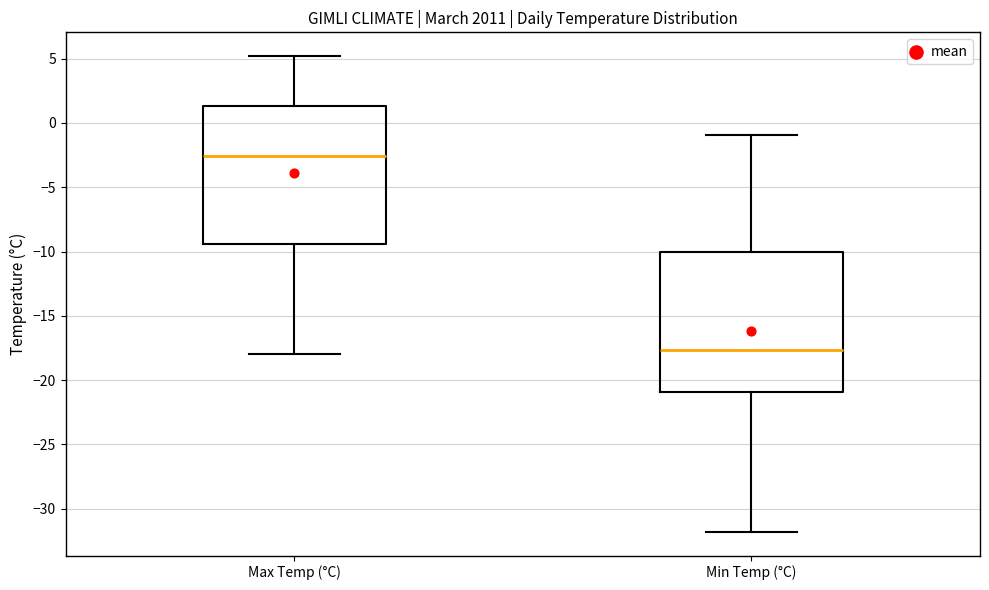

Where does the upper whisker of the box for Min Temp (°C) end on the y-axis? The values are not printed on the chart, so give them approximately, as read against the axis.

-1.0